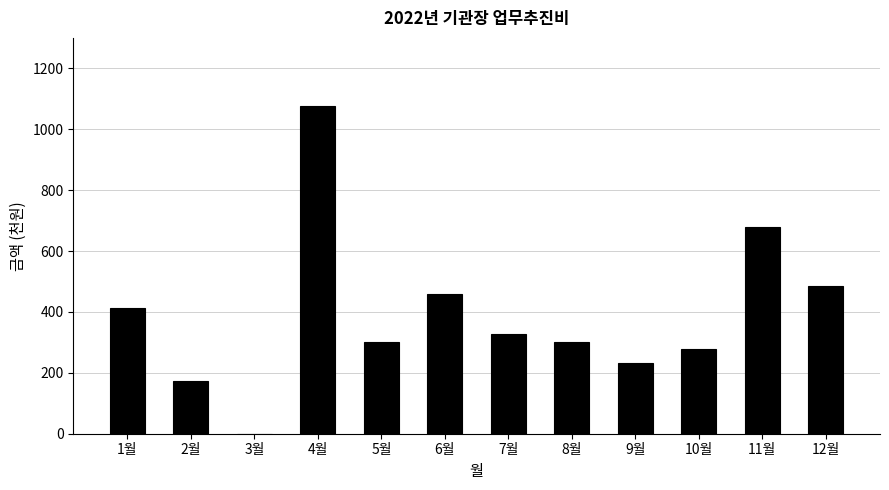

How many values are above zero?

11